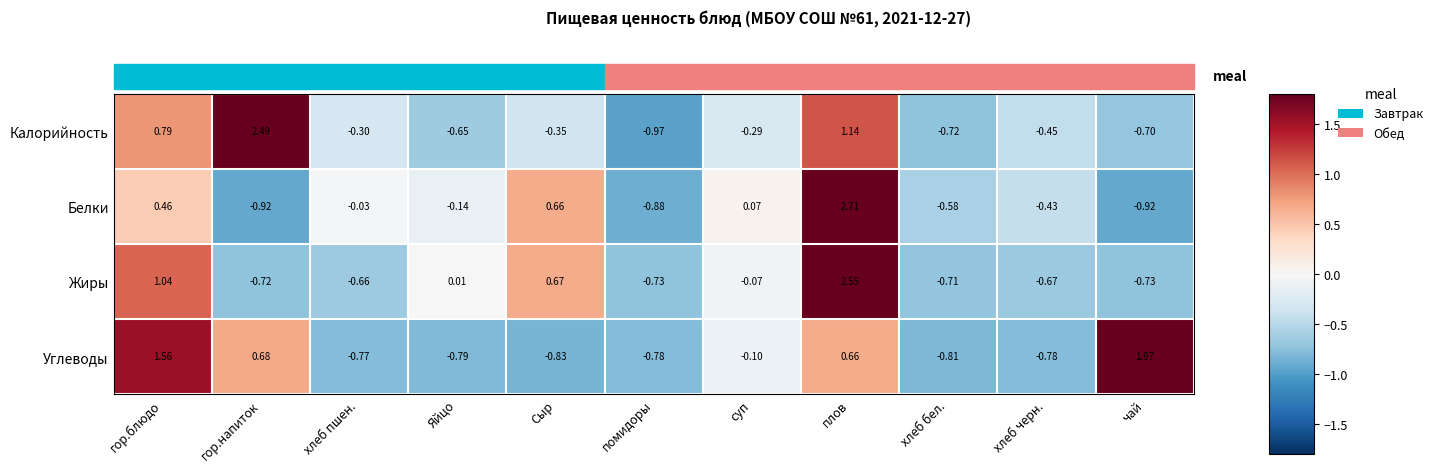

Rank the series at Яйцо from highest to lowest value.

Жиры, Белки, Калорийность, Углеводы